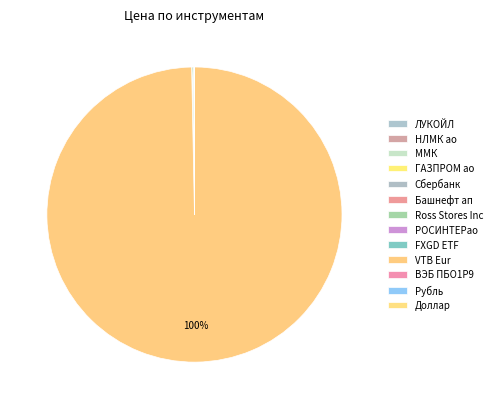

What portion of the pie excludes РОСИНТЕРао?

100.0%